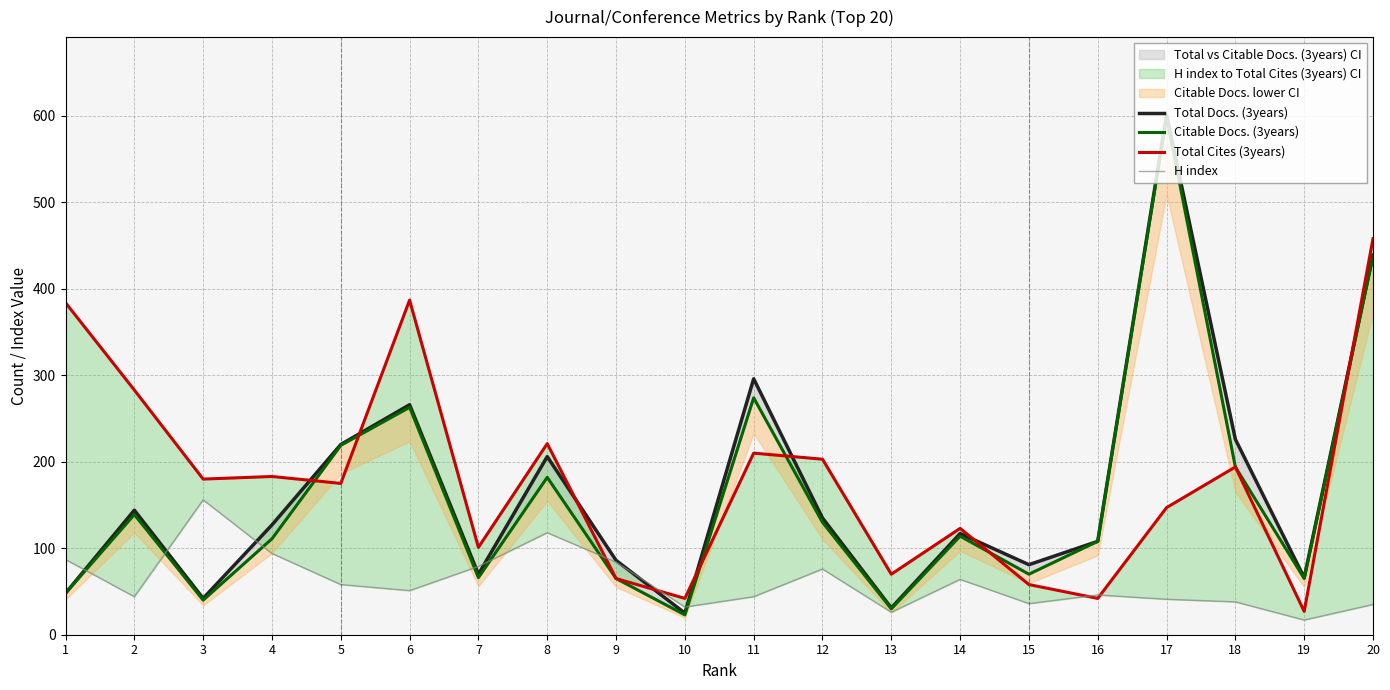

Rank the series by their maximum value, from lowest to highest.

H index, Total Cites (3years), Citable Docs. (3years), Total Docs. (3years)